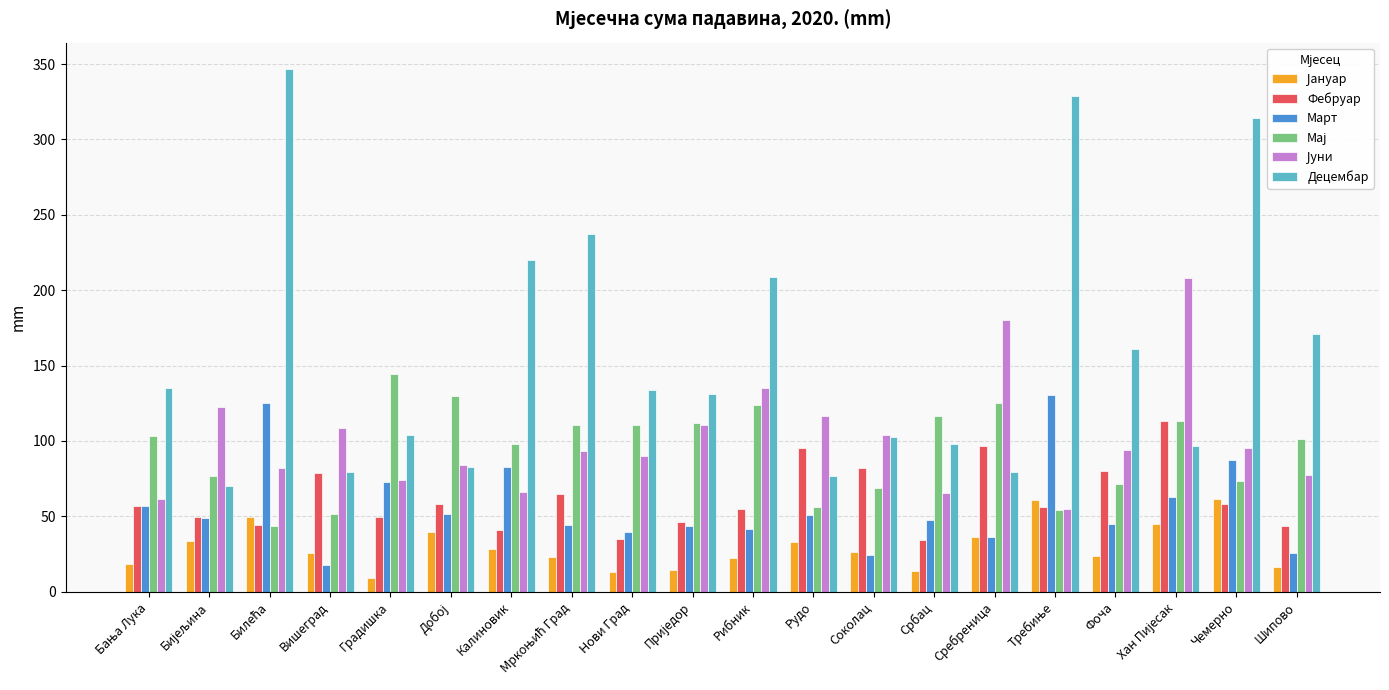

What is the average value of the Фебруар series?

61.9